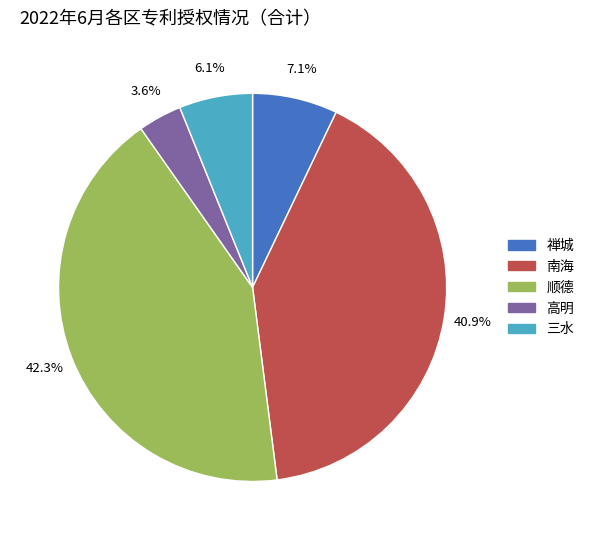

What percentage do 顺德 and 高明 together represent?

45.9%